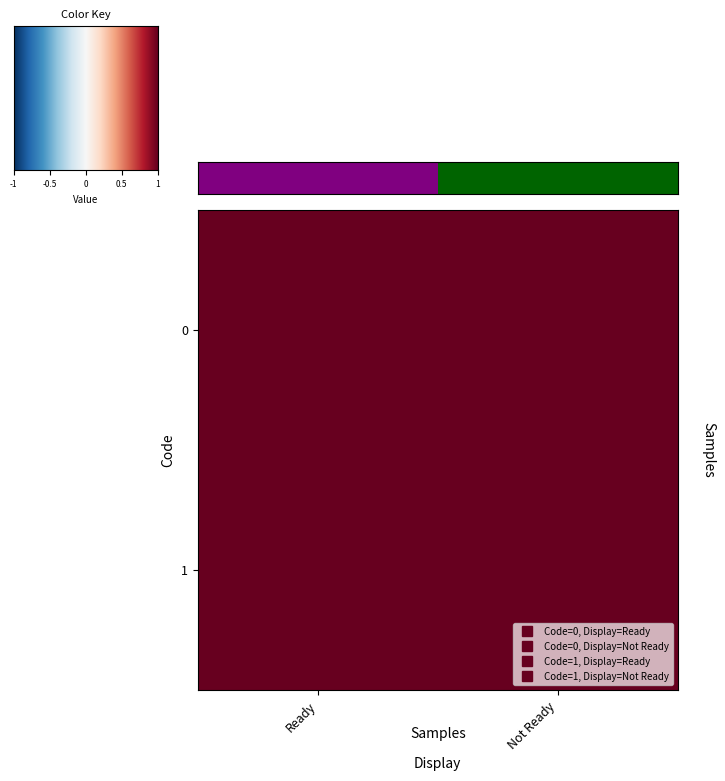

Which label corresponds to the largest value in the chart?

Not Ready